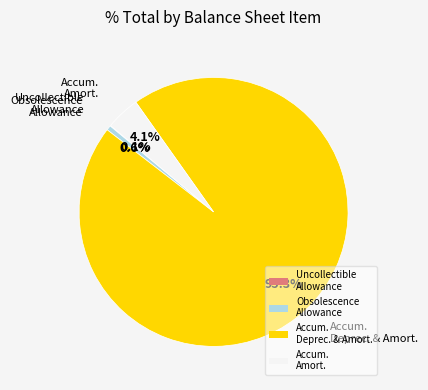

Which category accounts for the majority?

Accum. Deprec. & Amort.